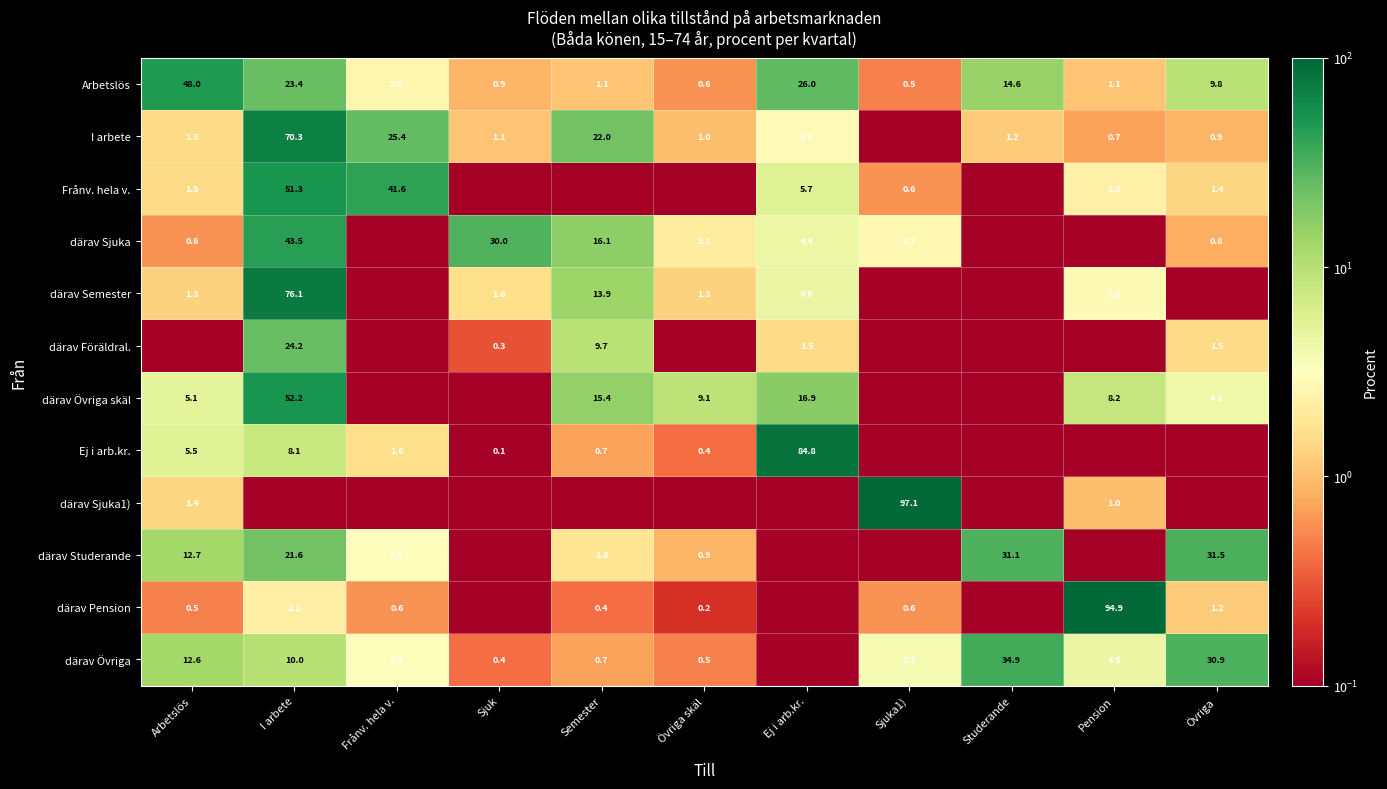

Read the Ej i arb.kr. value at Semester.

0.7